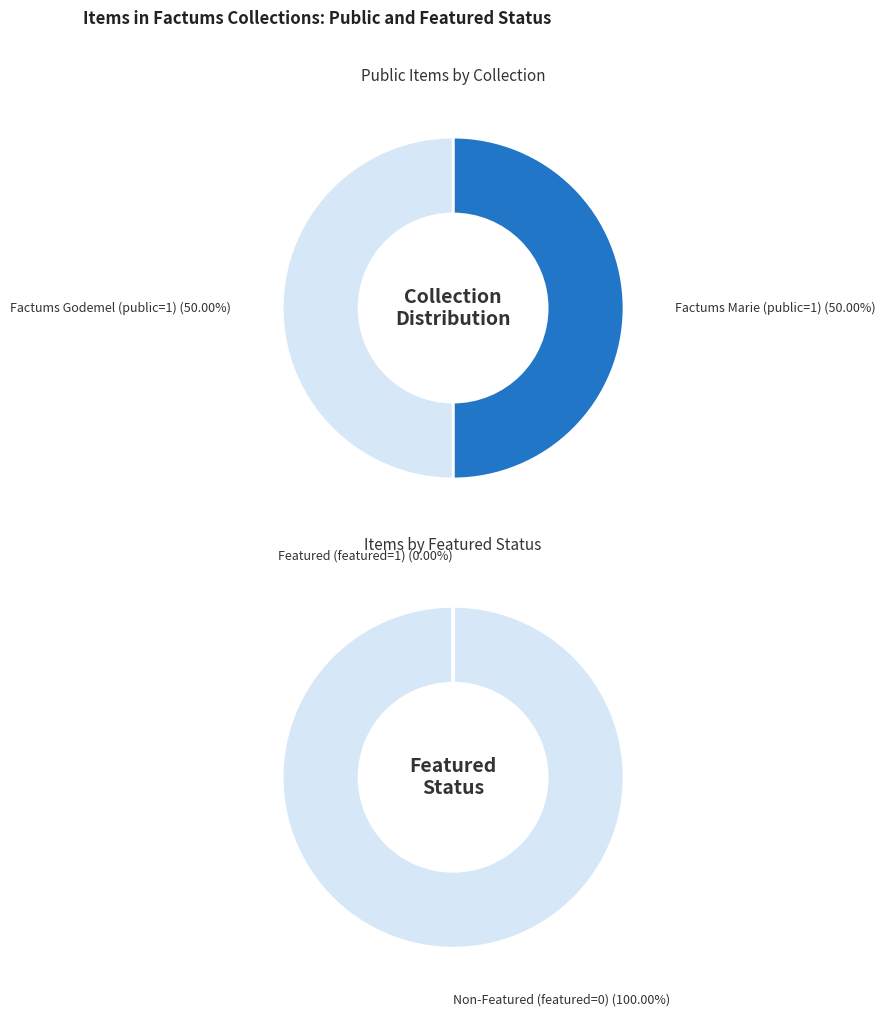

What portion of the pie excludes 53281?

50.0%